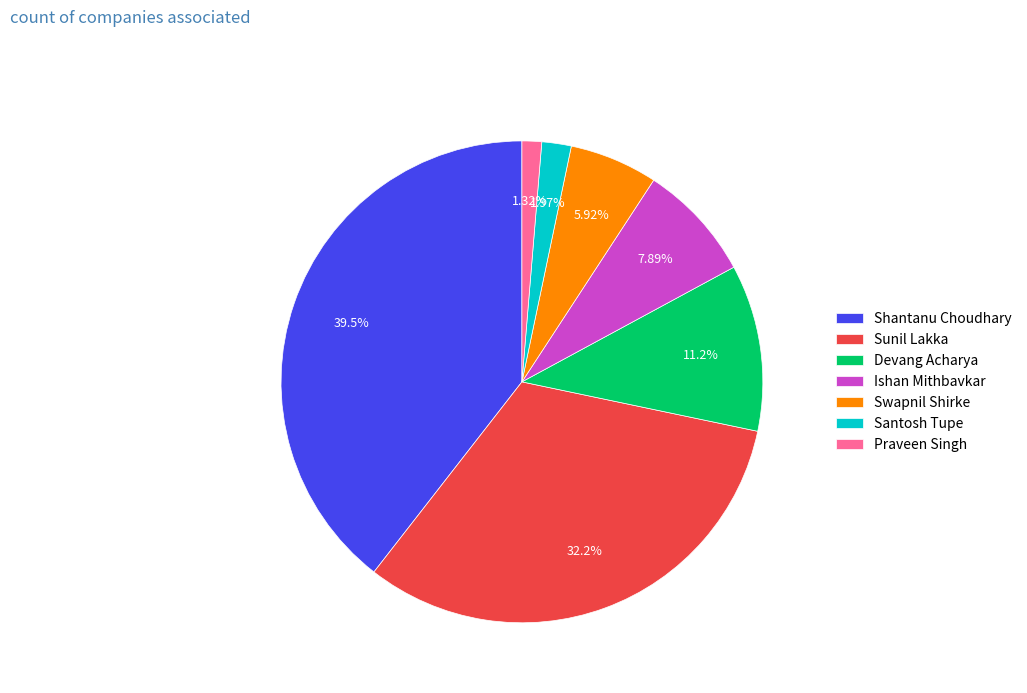

To the nearest percent, what is the difference between the Sunil Lakka and Ishan Mithbavkar slice percentages?

24%